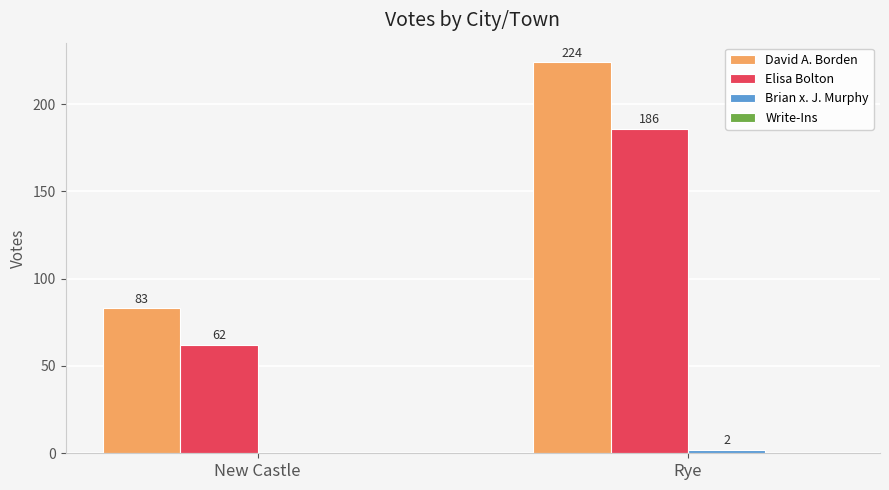

Which series has the widest spread of values?

David A. Borden